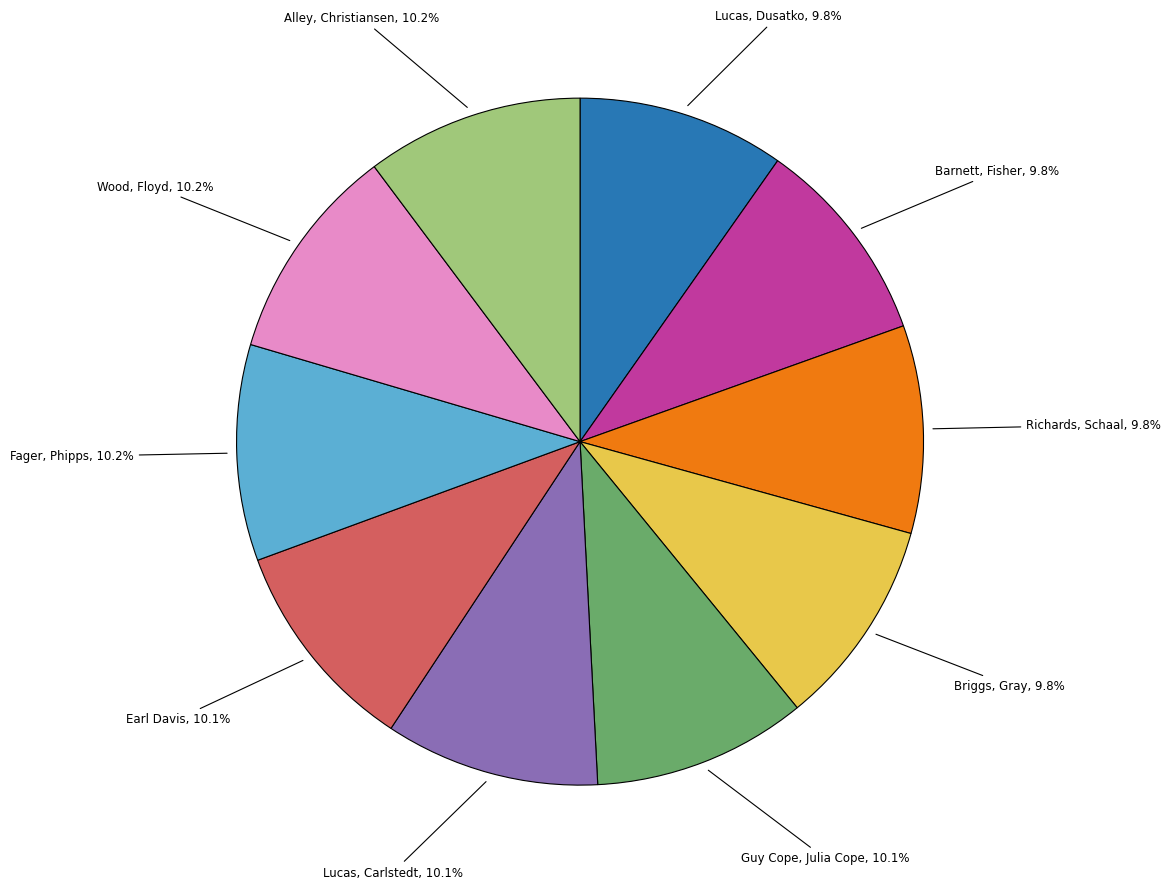

Count the number of slices in the pie.

10